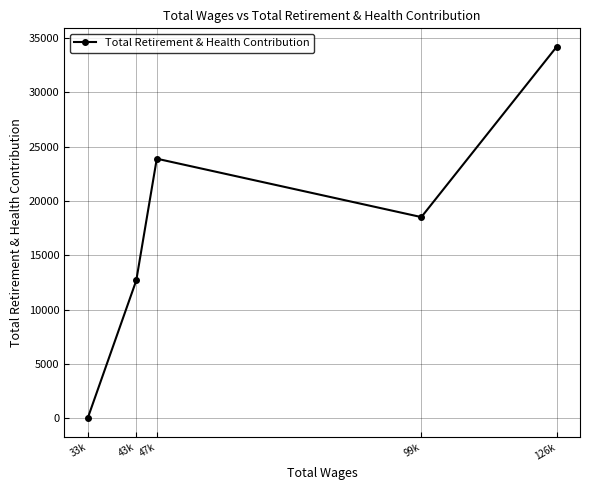

Reading left to right, list all the values displayed in this chart.

-9	12691	23892	18519	34177